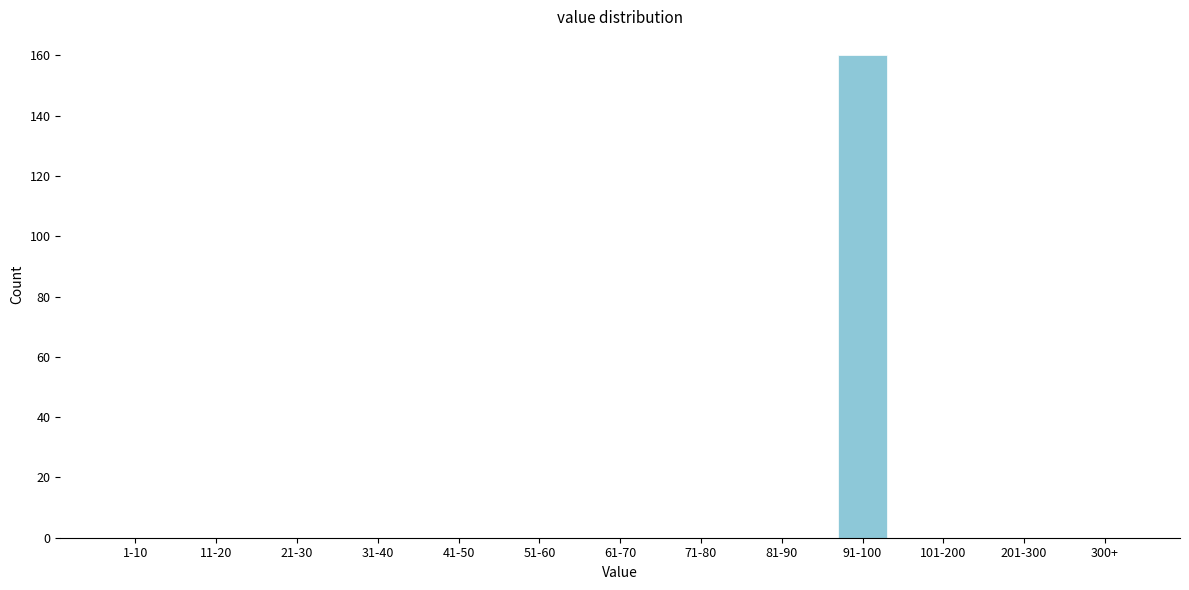

Reading left to right, extract all data points from this chart.

1-10=0	11-20=0	21-30=0	31-40=0	41-50=0	51-60=0	61-70=0	71-80=0	81-90=0	91-100=160	101-200=0	201-300=0	300+=0